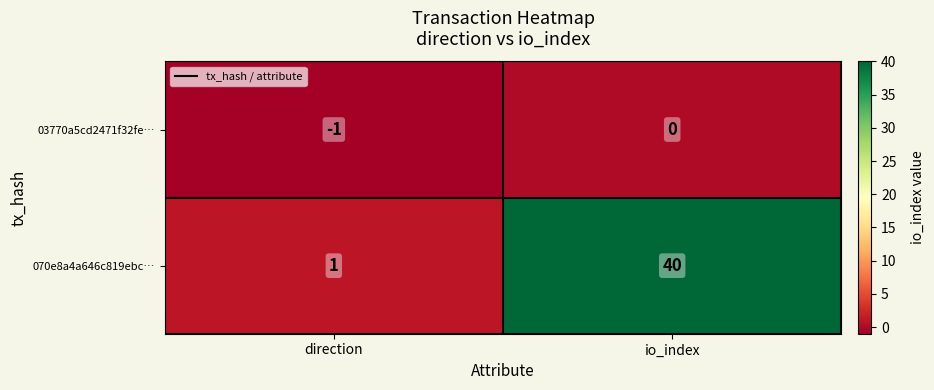

What is the sum of all 070e8a4a646c819ebc… values?

41